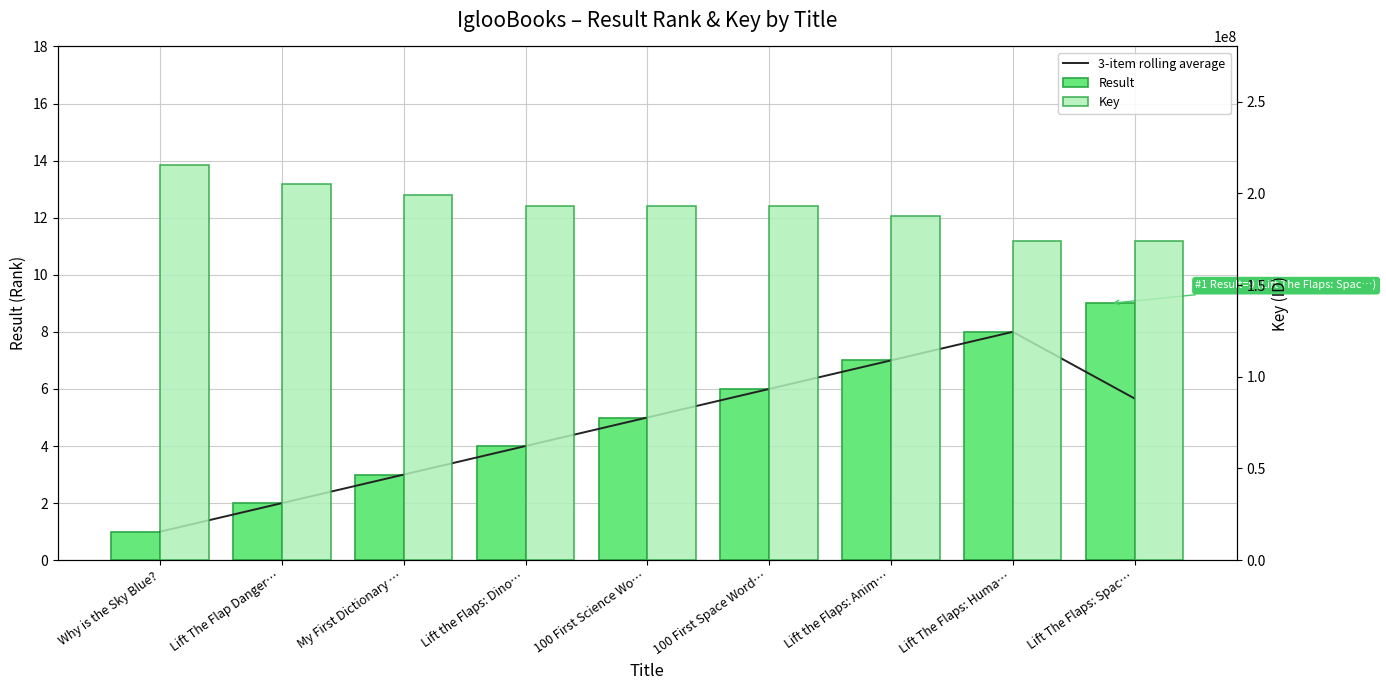

The Result series shows 4.0 at Lift the Flaps: Dino…. True or false?

True